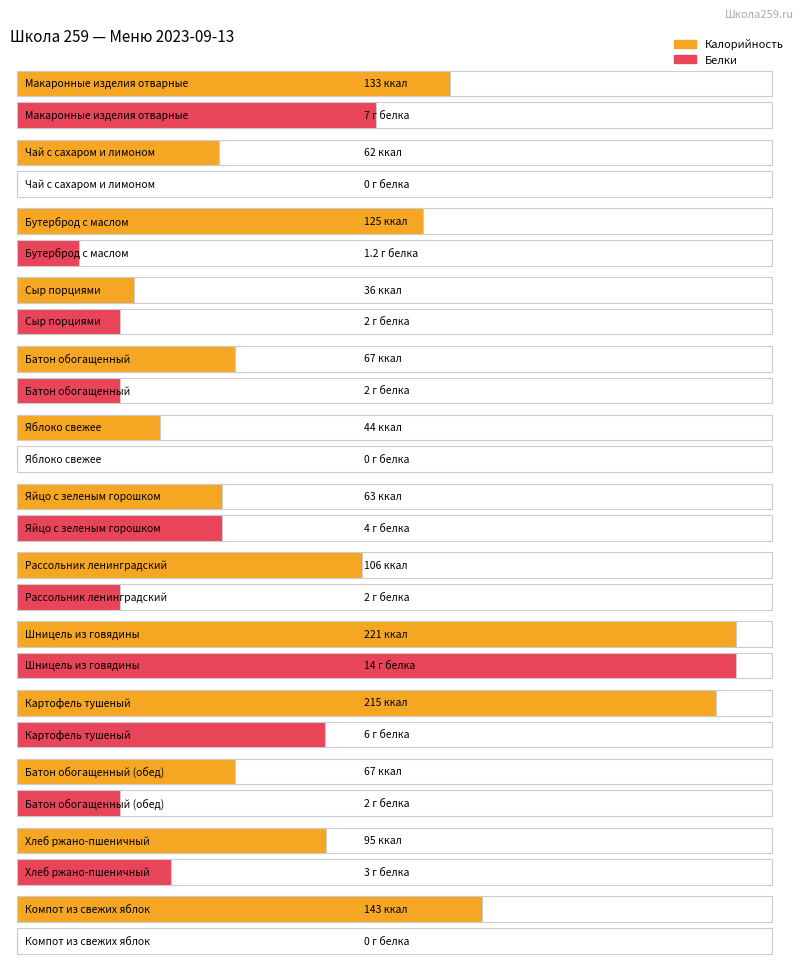

How many data points in Калорийность are less than 95?

6